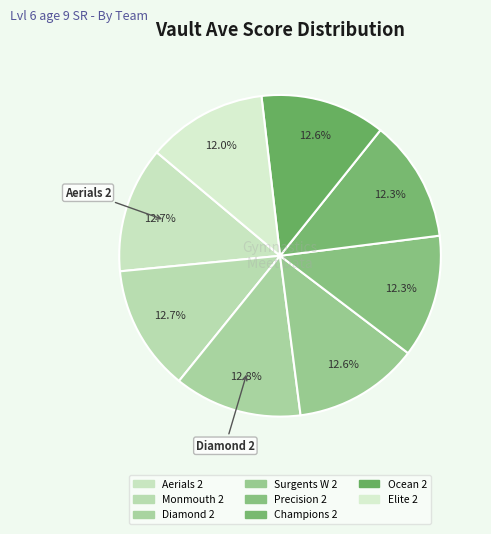

True or false: Ocean 2 accounts for 13% of the total.

True